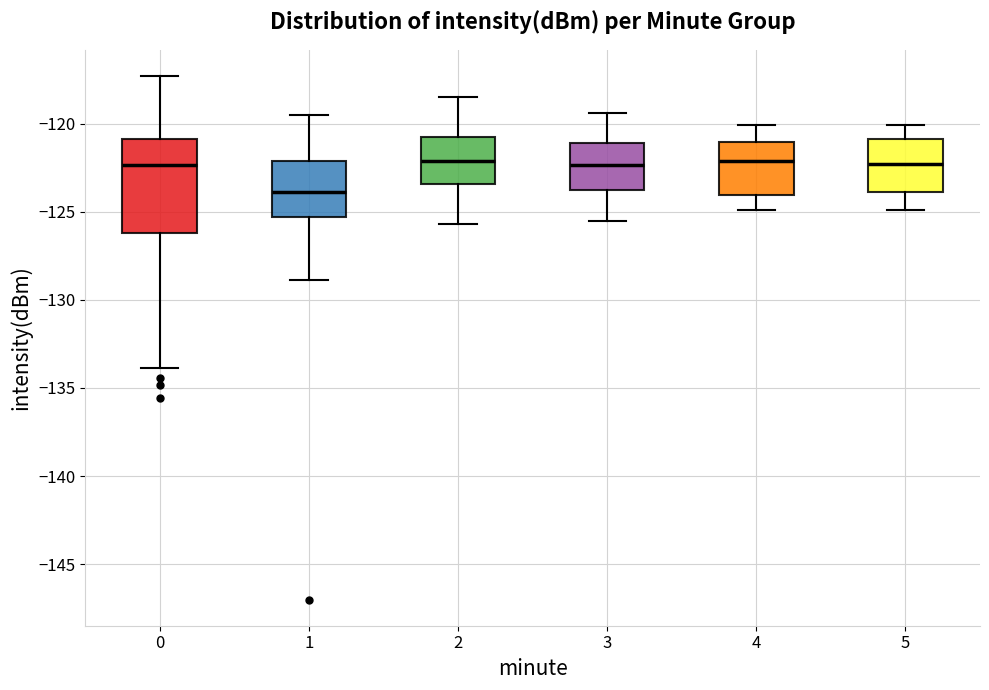

Which box's median line is the lowest?

1